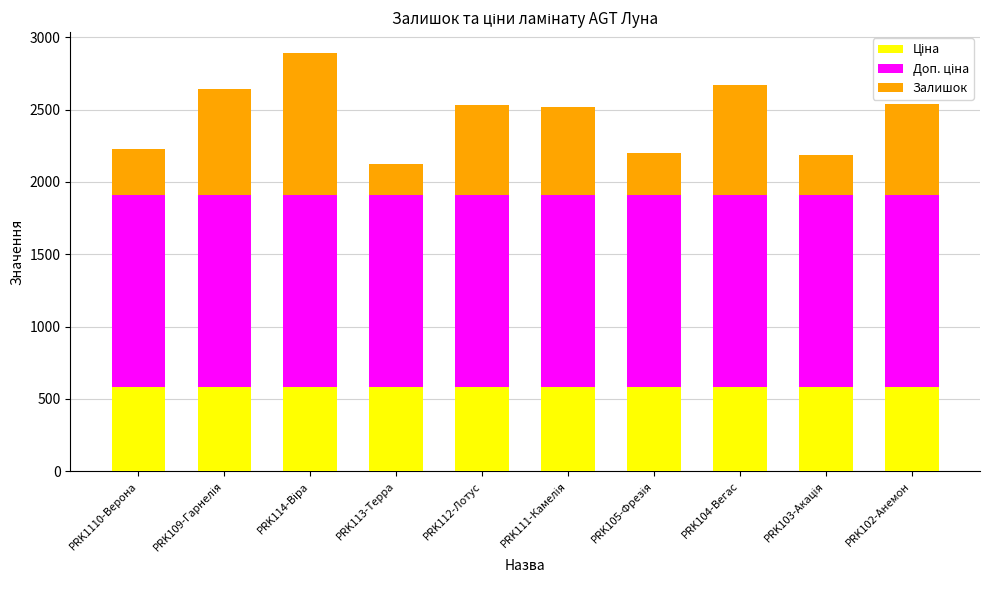

How many series are shown in this chart?

3